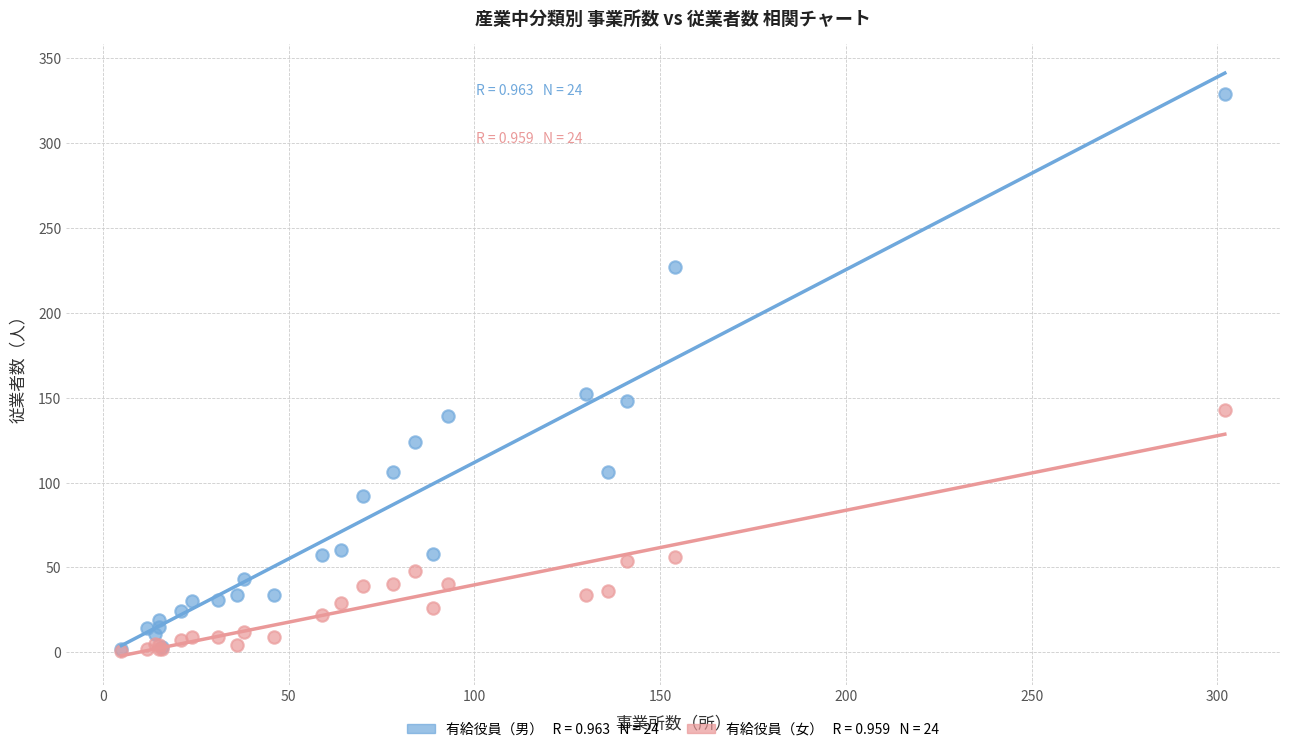

Across all series, what Y value is closest to 165?

152